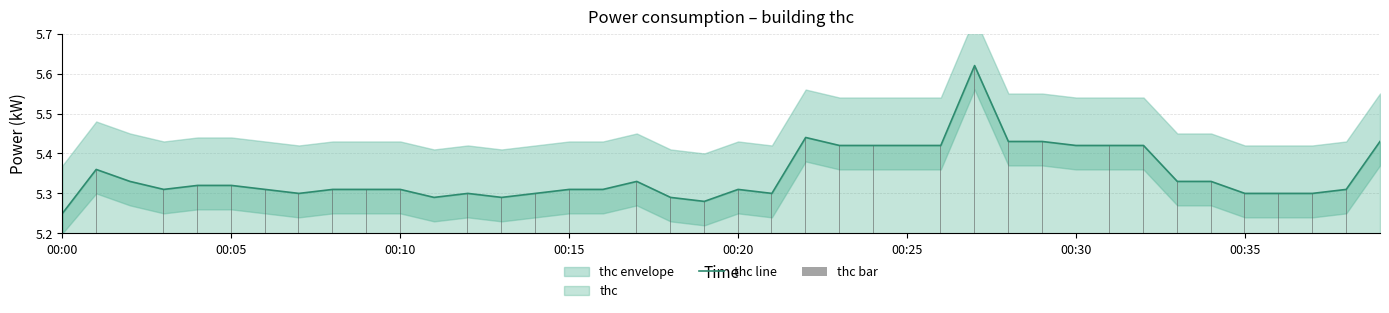

Where is thc line nearest to the value 5?

00:00